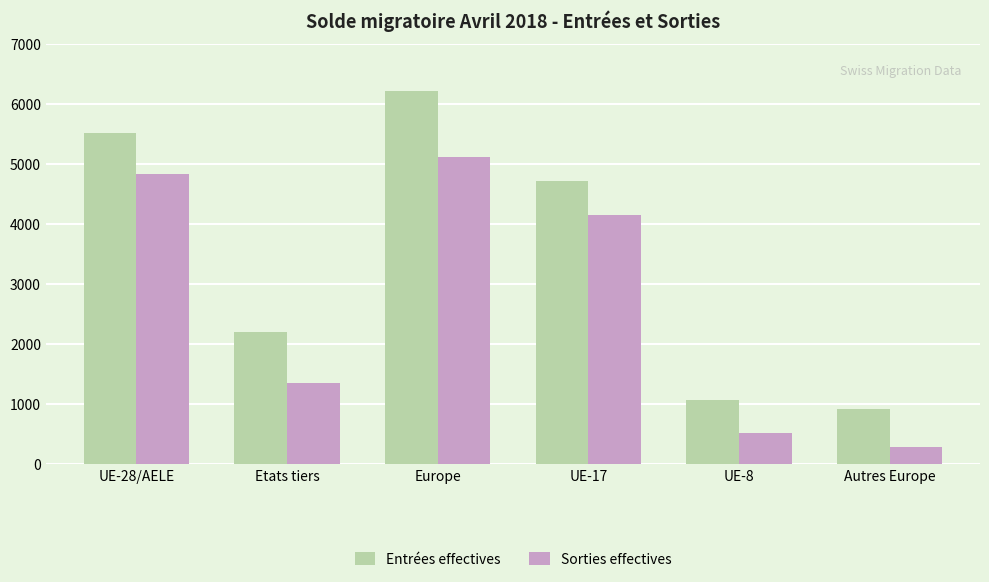

The value of Entrées effectives at Europe is 6212. True or false?

True